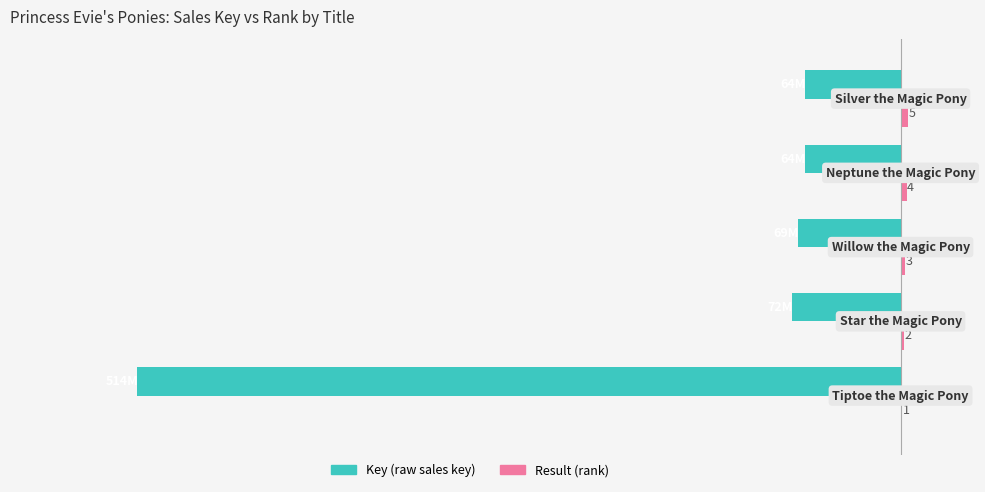

Does the chart contain any negative values?

Yes